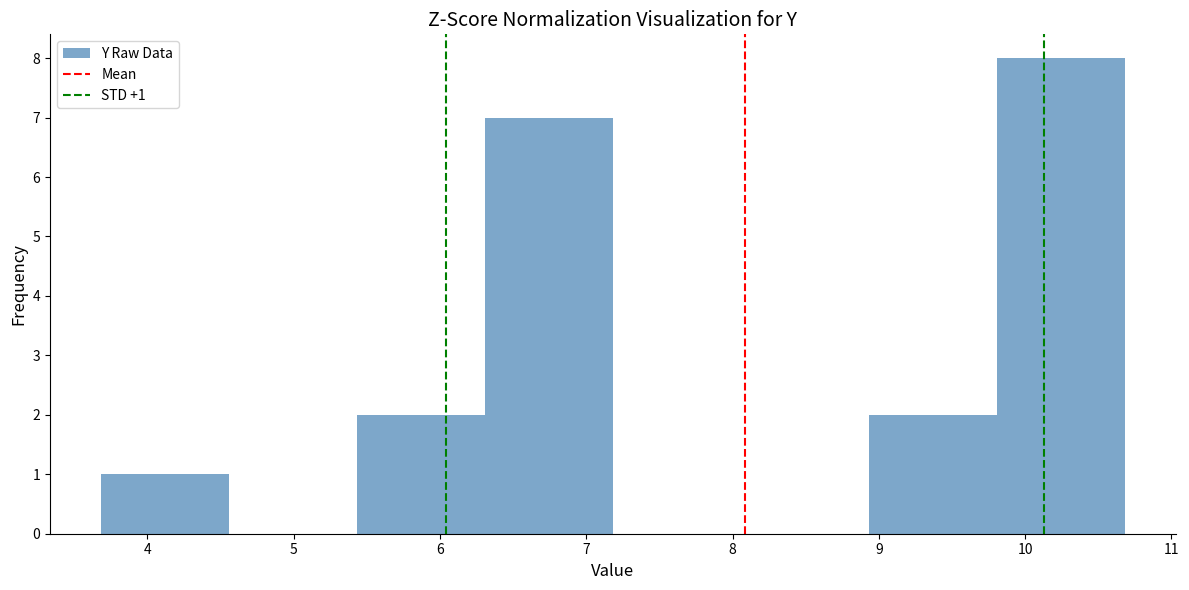

Which range on the x-axis has the tallest bar?

9.8 to 10.7